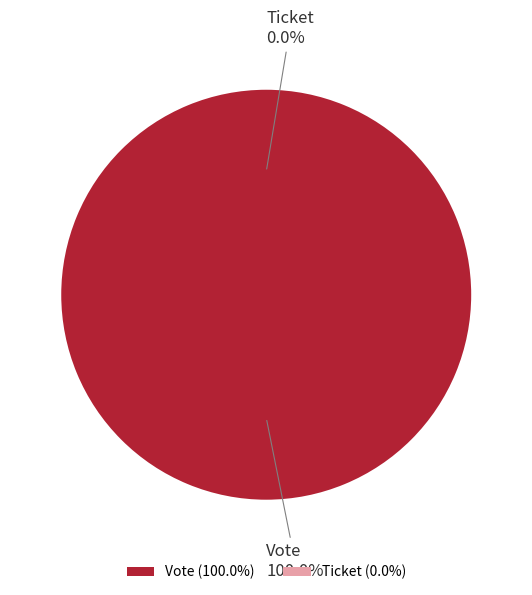

What is the largest slice in the pie chart?

Vote